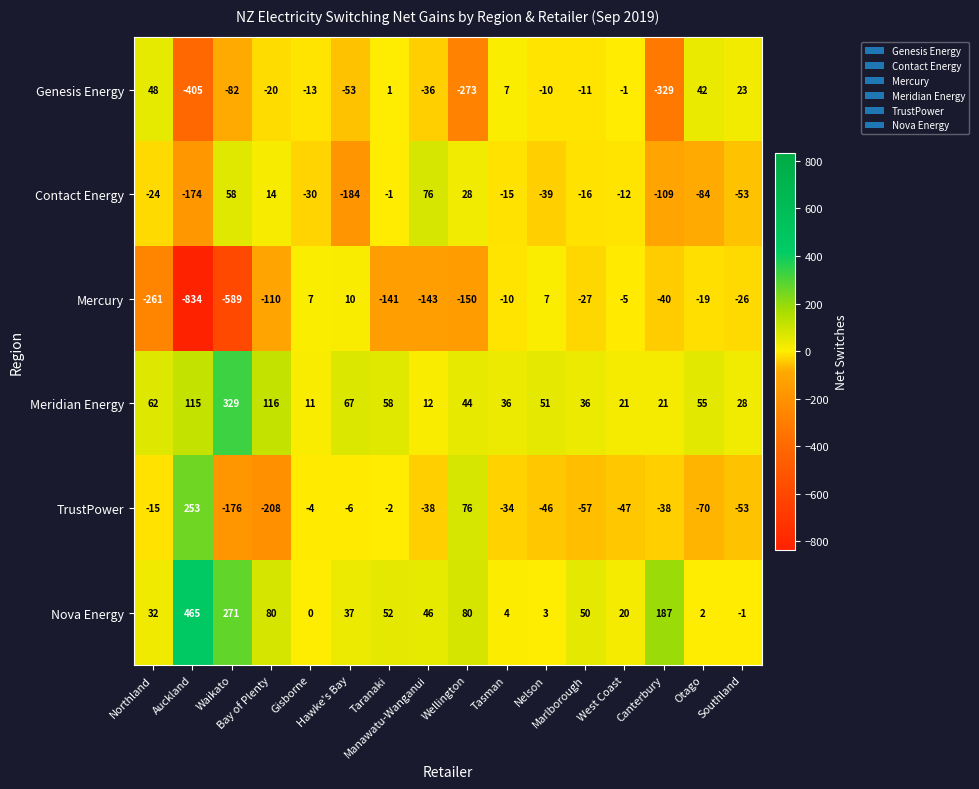

Between Hawke's Bay and West Coast, which series saw the biggest shift?

Contact Energy